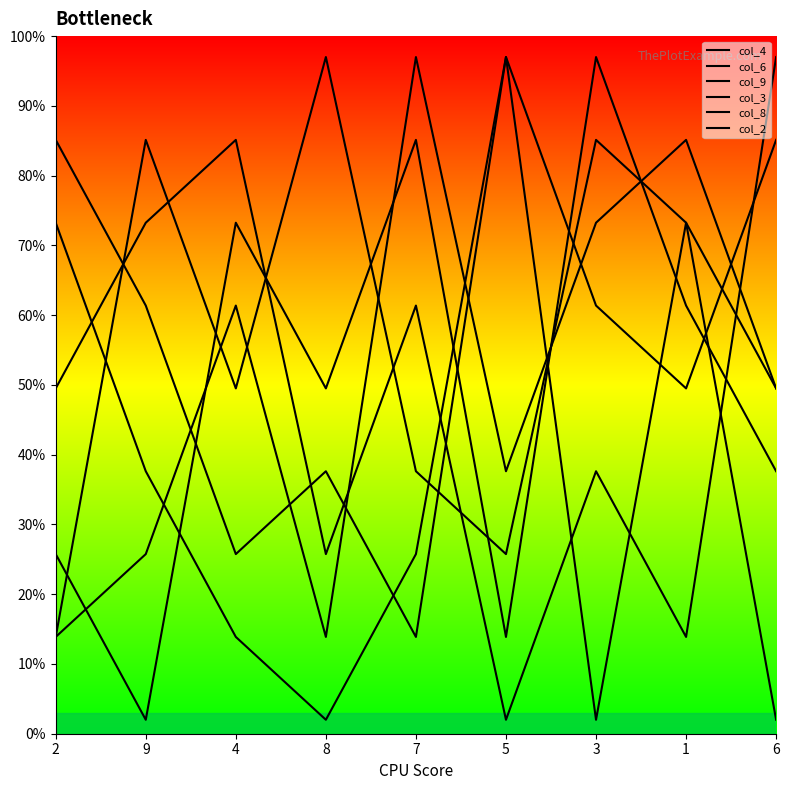

How many lines are shown in the chart?

6